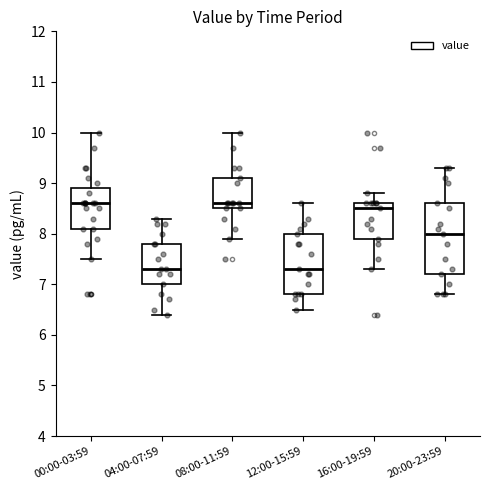

Reading left to right, transcribe this box plot: for each box, give where its median line is, the range the box spans, and where its two whiskers end, as read against the y-axis. The values are not printed on the chart, so give them approximately, as read against the axis.

00:00-03:59: median 8.6, box 8.1 to 8.9, whiskers 7.5 to 10.0
04:00-07:59: median 7.3, box 7.0 to 7.8, whiskers 6.4 to 8.3
08:00-11:59: median 8.6, box 8.5 to 9.1, whiskers 7.9 to 10.0
12:00-15:59: median 7.3, box 6.8 to 8.0, whiskers 6.5 to 8.6
16:00-19:59: median 8.5, box 7.9 to 8.6, whiskers 7.3 to 8.8
20:00-23:59: median 8.0, box 7.2 to 8.6, whiskers 6.8 to 9.3